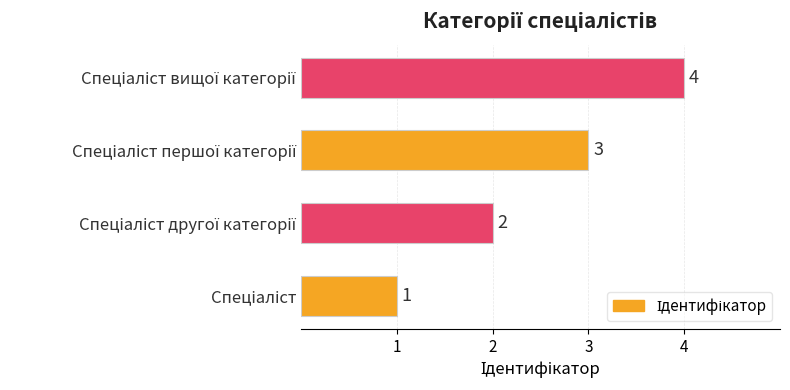

Count the values in the range 2 to 4.

3